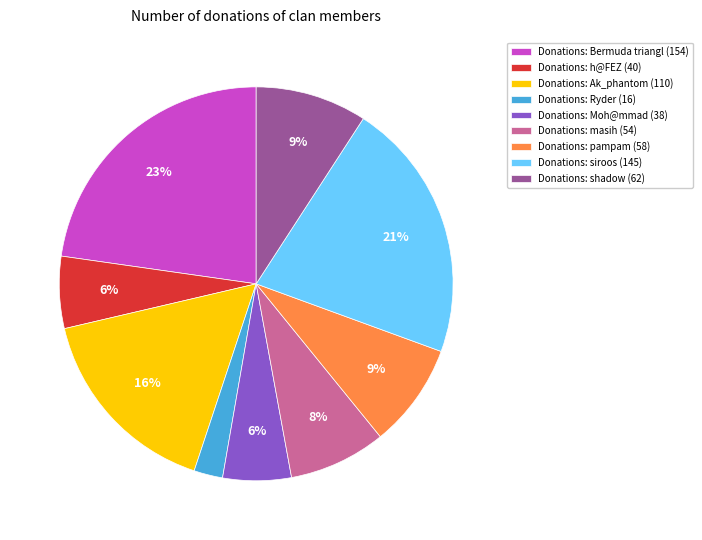

Is it true that Donations: shadow (62) is 9% of the pie?

True